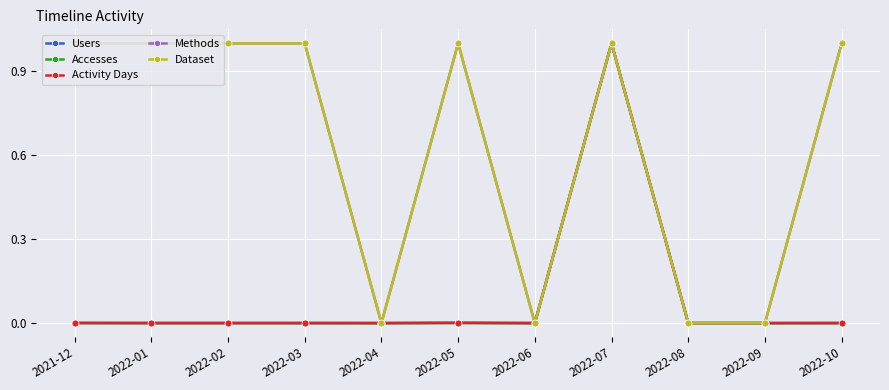

The Dataset series shows 0.7 at 2022-10. True or false?

False